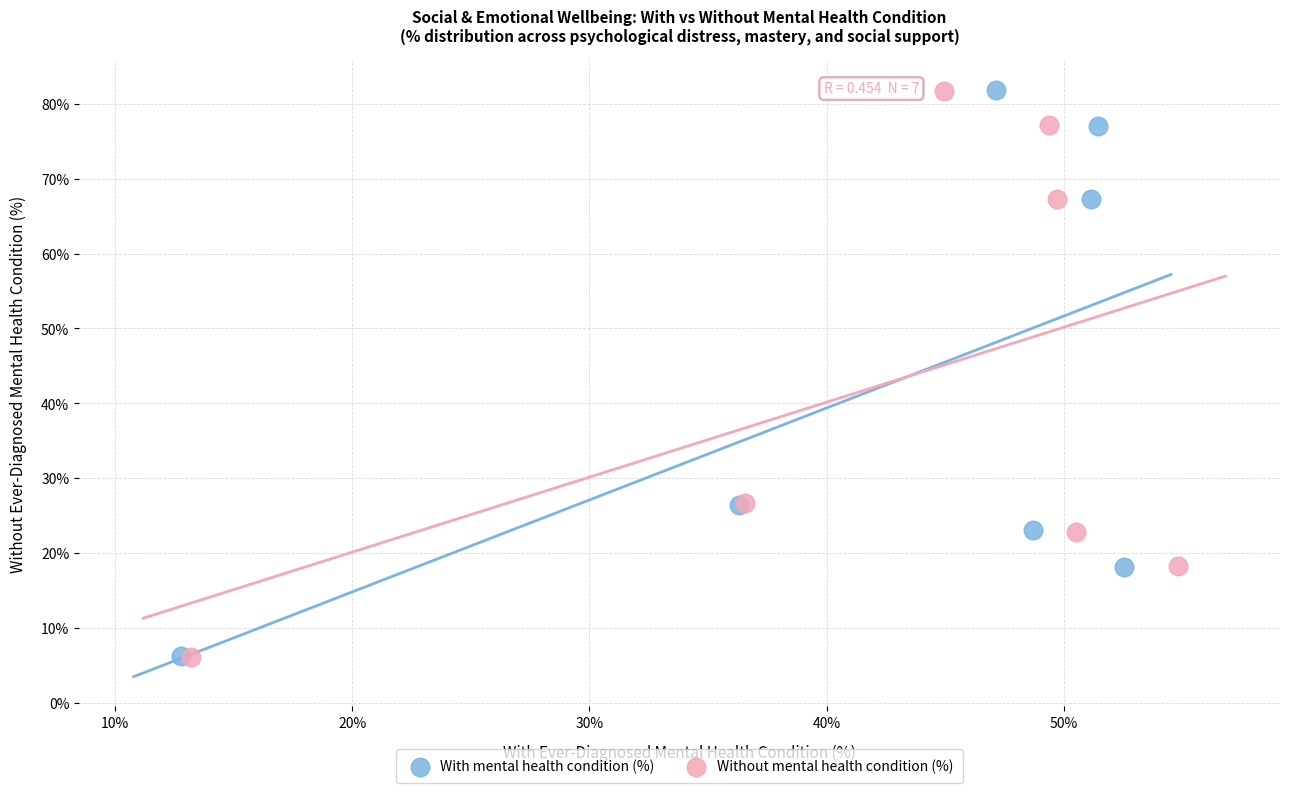

What are all the series names shown in the legend?

With mental health condition (%), Without mental health condition (%)